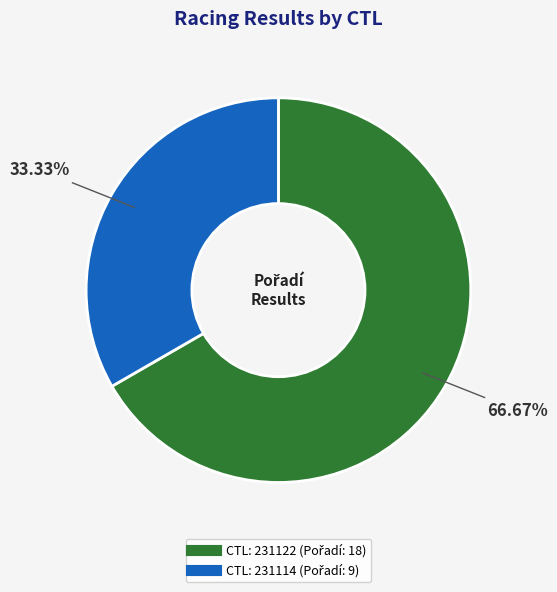

Is there any slice that represents more than half of the pie?

Yes